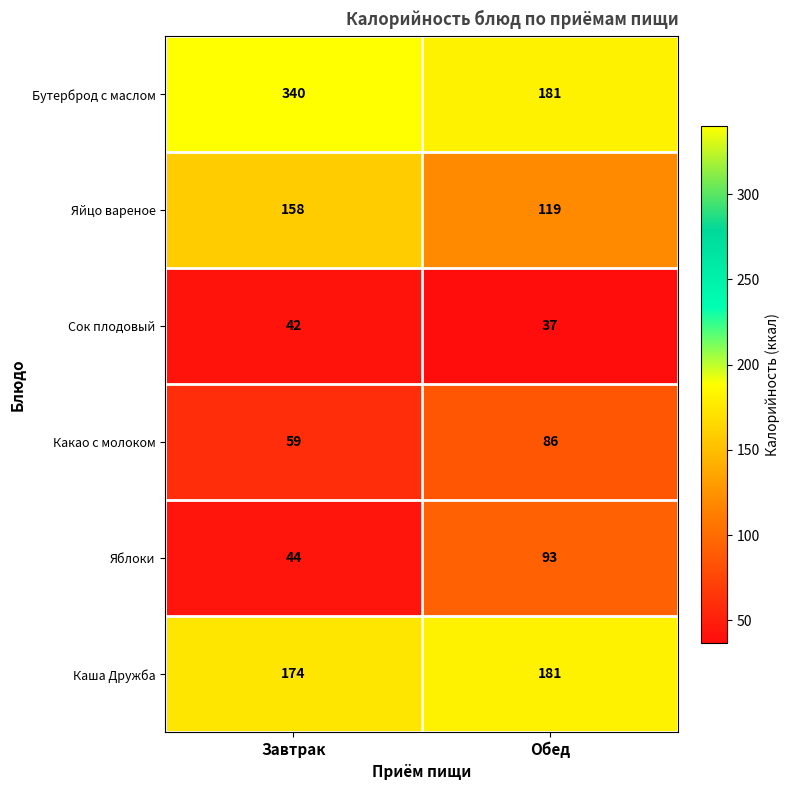

Which series has the largest total across all categories?

Бутерброд с маслом